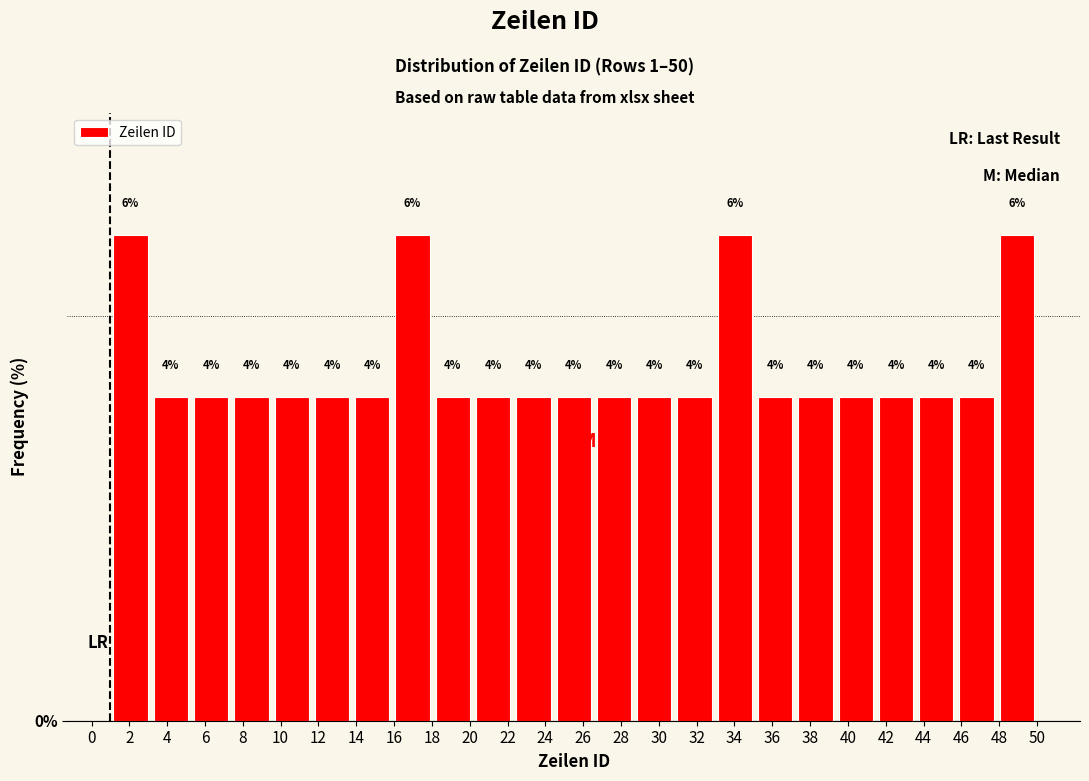

Reading left to right, list every bar in this chart as the range it spans on the x-axis followed by its height. The bar edges are not printed on the chart, so give them approximately, as read against the axis.

1.0 to 3.2: 6
3.2 to 5.2: 4
5.2 to 7.4: 4
7.4 to 9.6: 4
9.6 to 11.6: 4
11.6 to 13.8: 4
13.8 to 16.0: 4
16.0 to 18.0: 6
18.0 to 20.2: 4
20.2 to 22.4: 4
22.4 to 24.4: 4
24.4 to 26.6: 4
26.6 to 28.6: 4
28.6 to 30.8: 4
30.8 to 33.0: 4
33.0 to 35.0: 6
35.0 to 37.2: 4
37.2 to 39.4: 4
39.4 to 41.4: 4
41.4 to 43.6: 4
43.6 to 45.8: 4
45.8 to 47.8: 4
47.8 to 50.0: 6